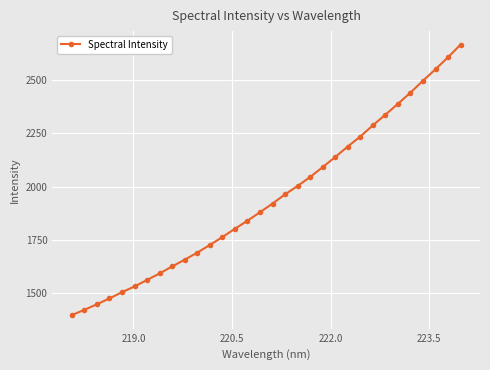

How many data points are less than 1920?

16